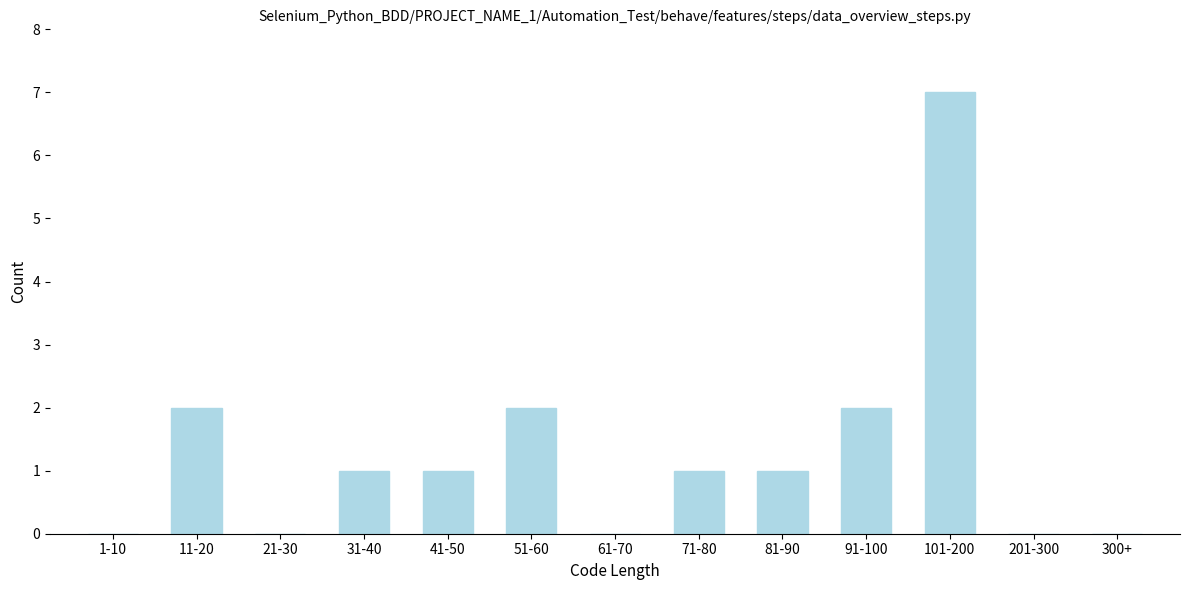

Reading left to right, transcribe all the data shown in this chart.

1-10=0	11-20=2	21-30=0	31-40=1	41-50=1	51-60=2	61-70=0	71-80=1	81-90=1	91-100=2	101-200=7	201-300=0	300+=0